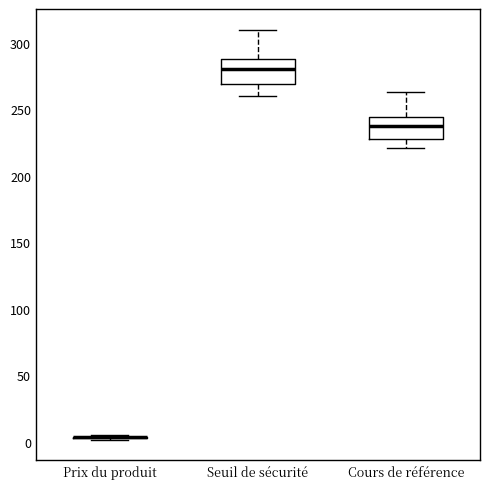

Where is the lower edge of the box for Seuil de sécurité on the y-axis? The values are not printed on the chart, so give them approximately, as read against the axis.

270